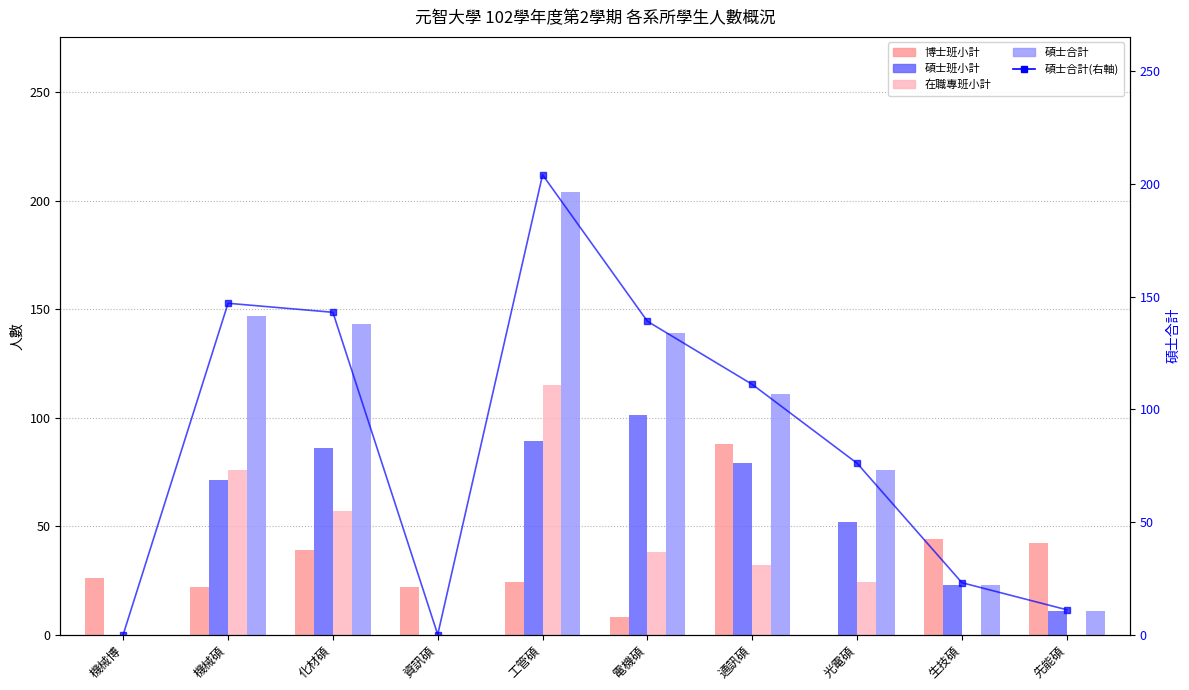

Between 工管碩 and 先能碩, which is larger?

先能碩